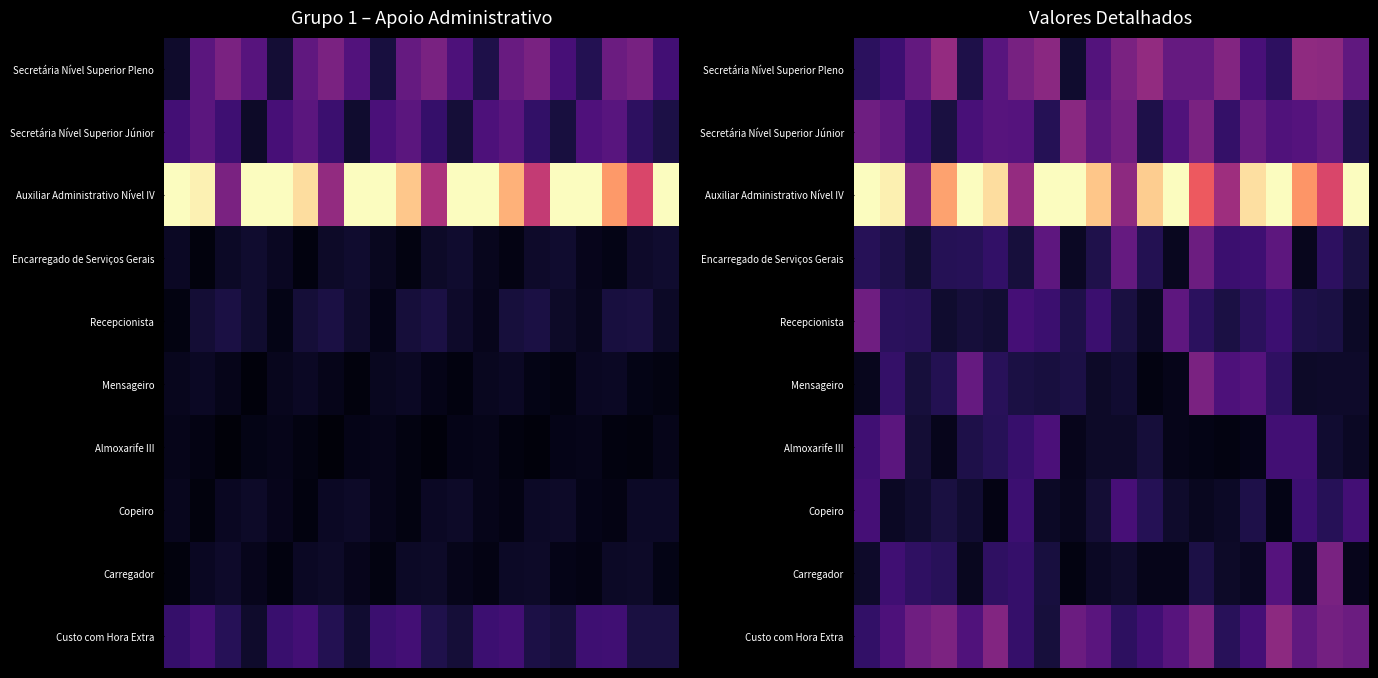

Which series has the widest spread of values?

Auxiliar Administrativo Nível IV